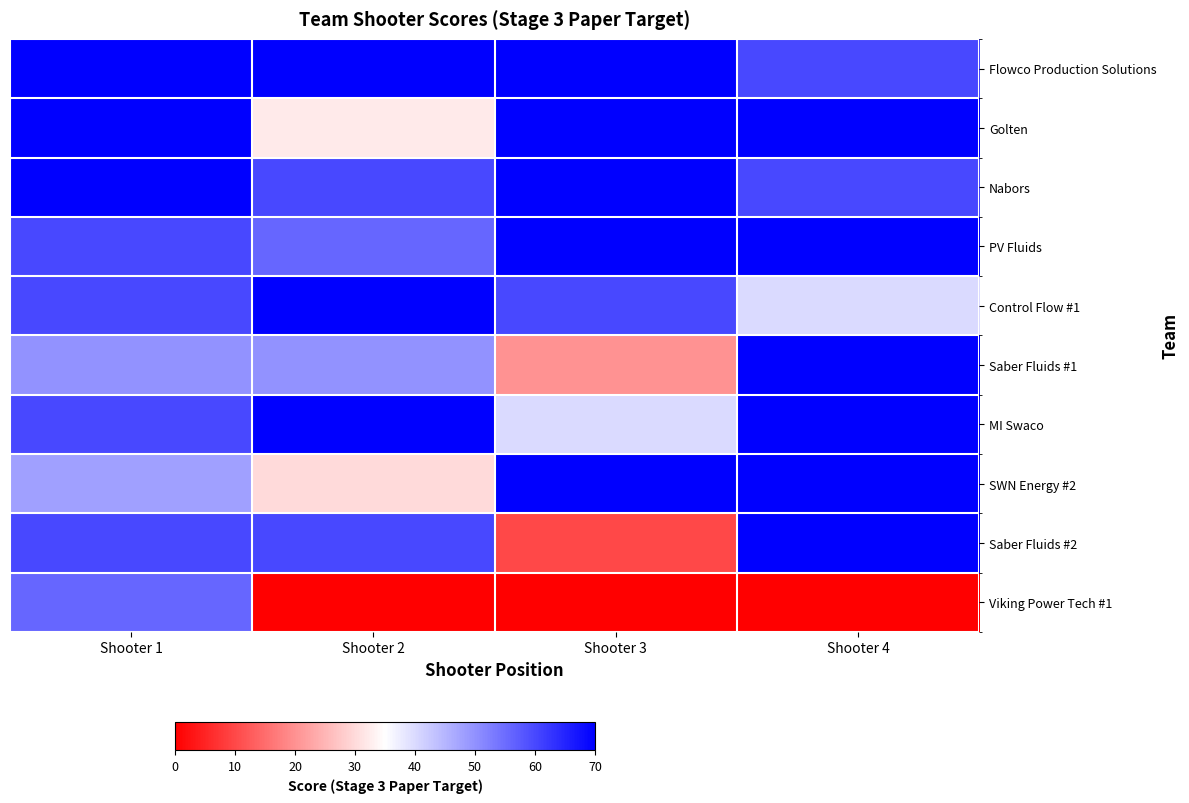

List the series in order of their peak value, lowest first.

Viking Power Tech #1, Flowco Production Solutions, Golten, Nabors, PV Fluids, Control Flow #1, Saber Fluids #1, MI Swaco, SWN Energy #2, Saber Fluids #2